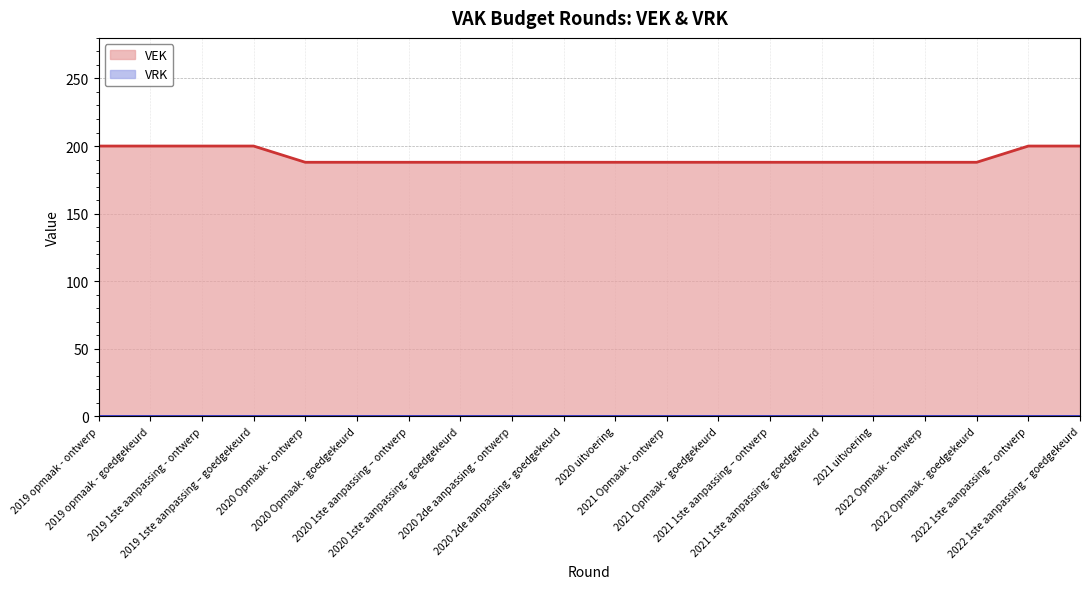

What is the label of the 13th point from the right?

2020 1ste aanpassing - goedgekeurd